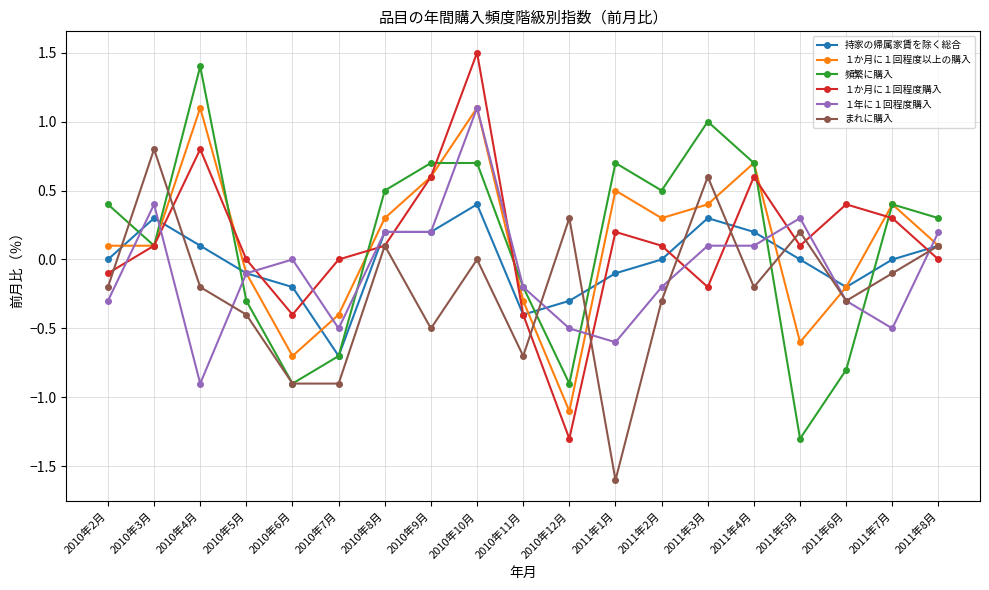

How many distinct data groups are displayed?

6